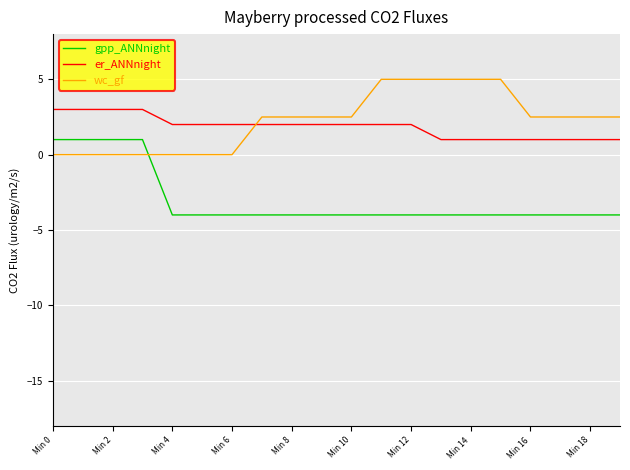

Rank the series by their maximum value, from highest to lowest.

wc_gf, er_ANNnight, gpp_ANNnight